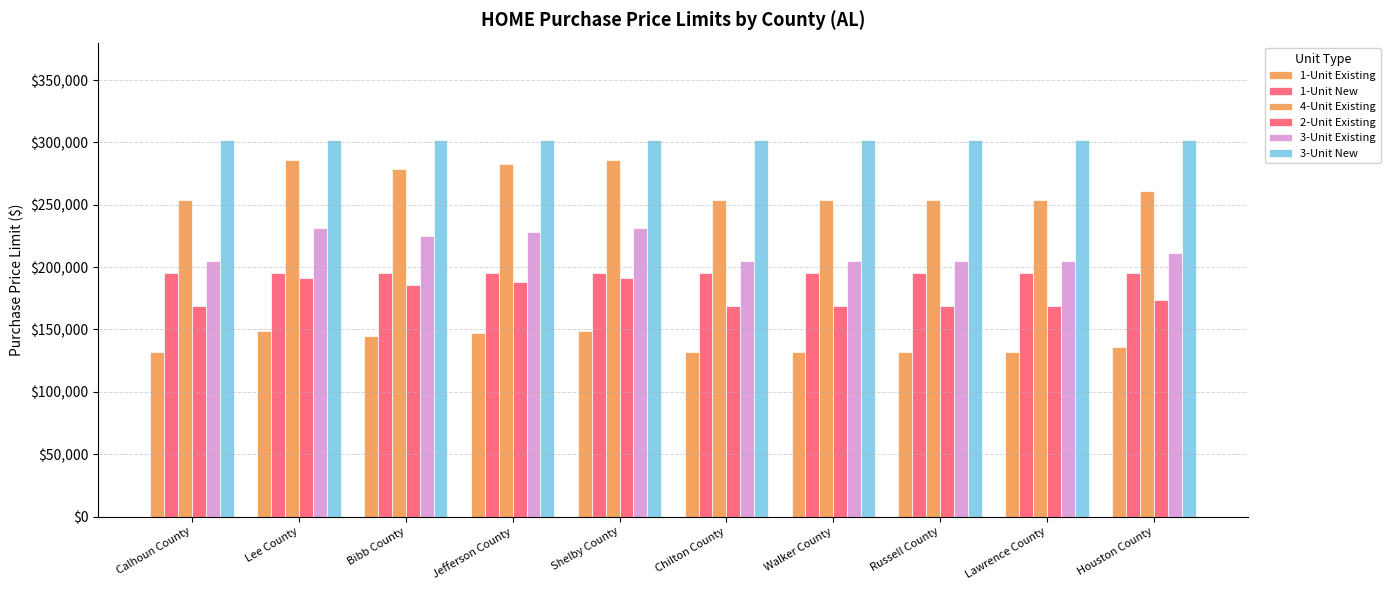

What is the sum of all 3-Unit New values?

3020000